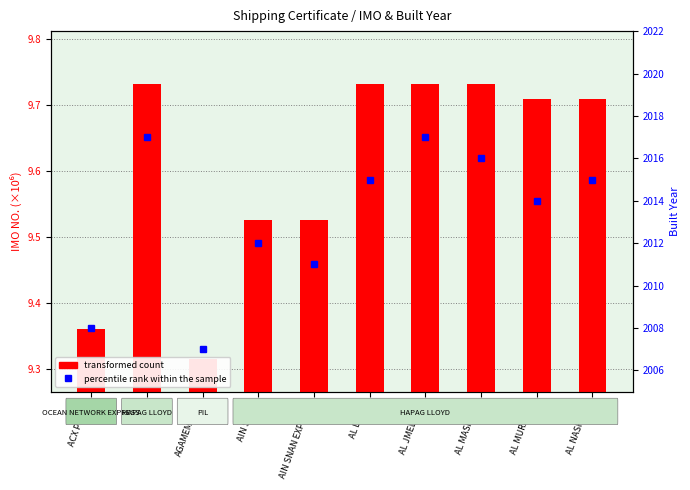

Is the value of percentile rank within the sample at ACX PEARL greater than the value of transformed count at AIN SNAN EXPRESS?

Yes